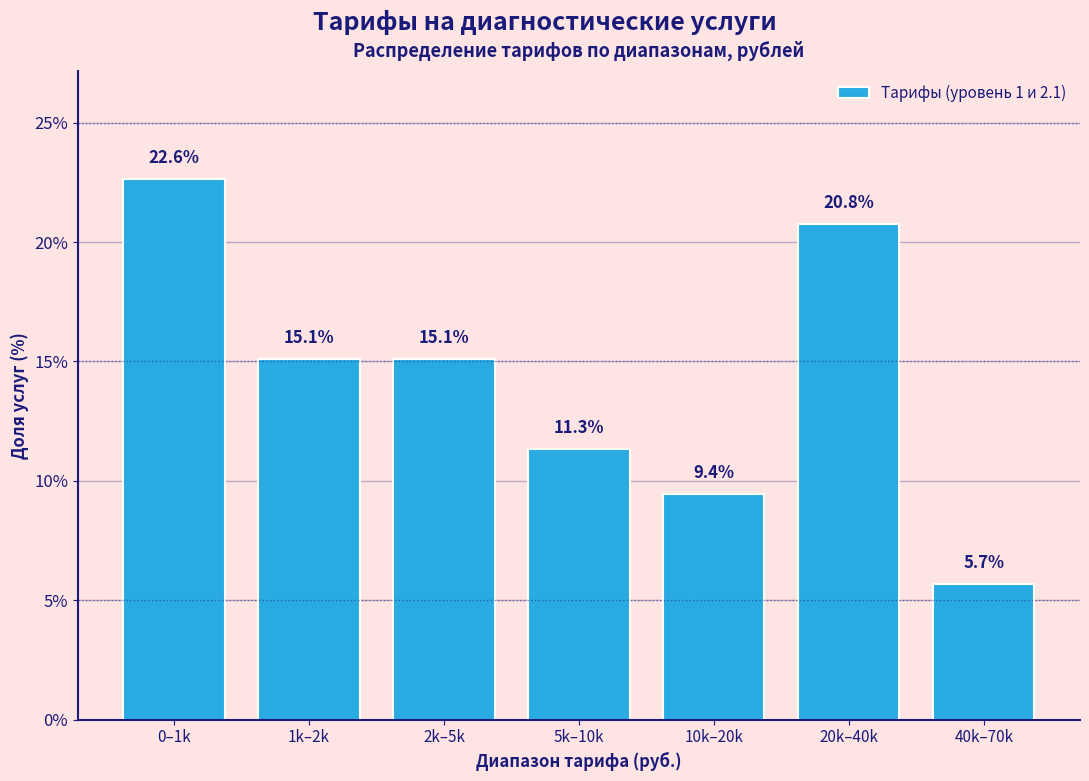

Reading right to left, transcribe all the data shown in this chart.

5.7	20.8	9.4	11.3	15.1	15.1	22.6